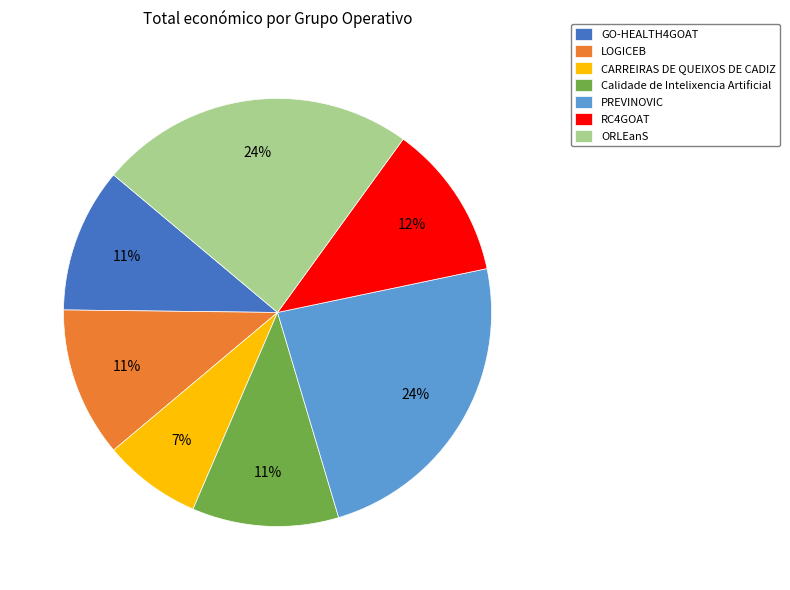

To the nearest percent, what is the average slice percentage?

14%